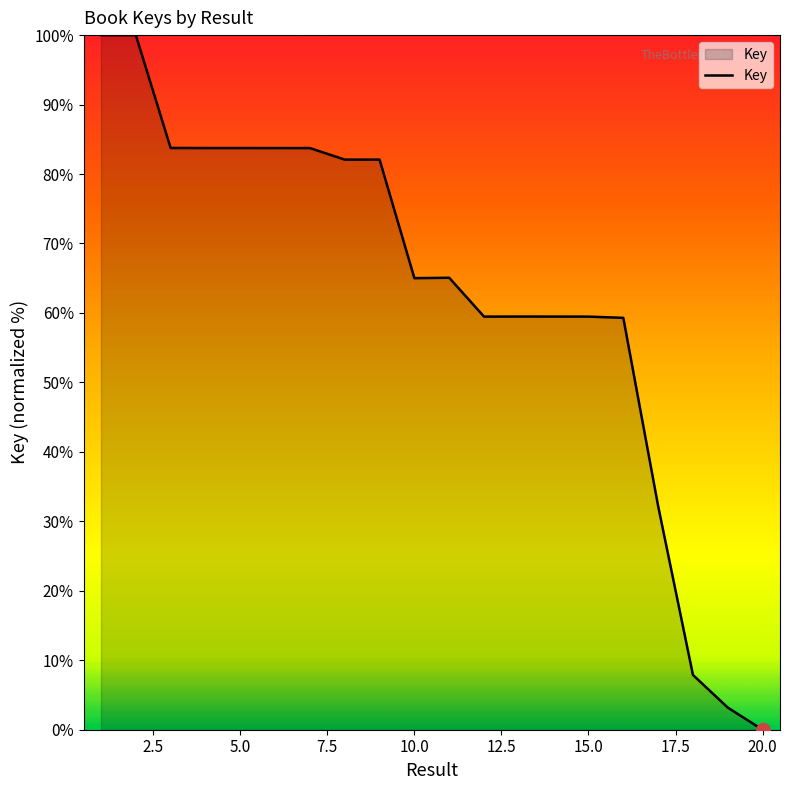

What is the difference between the maximum and minimum values?

100.0